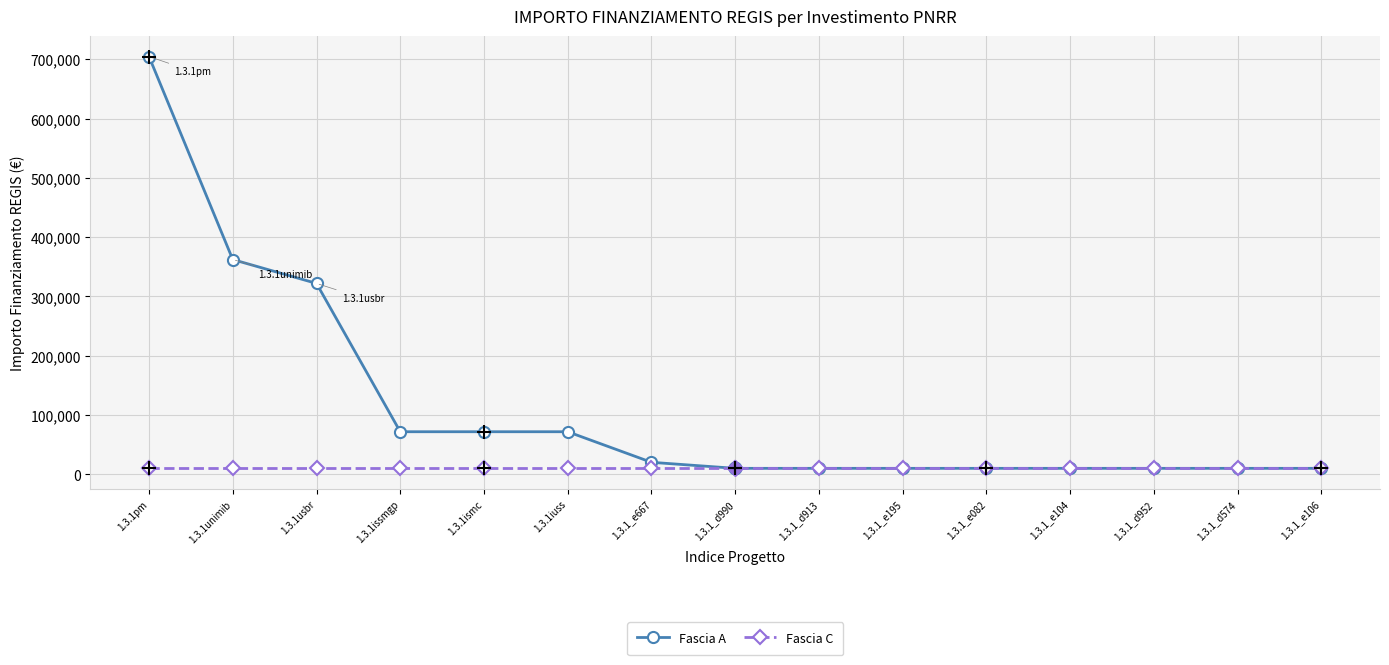

What position from the right is 1.3.1_e195?

6